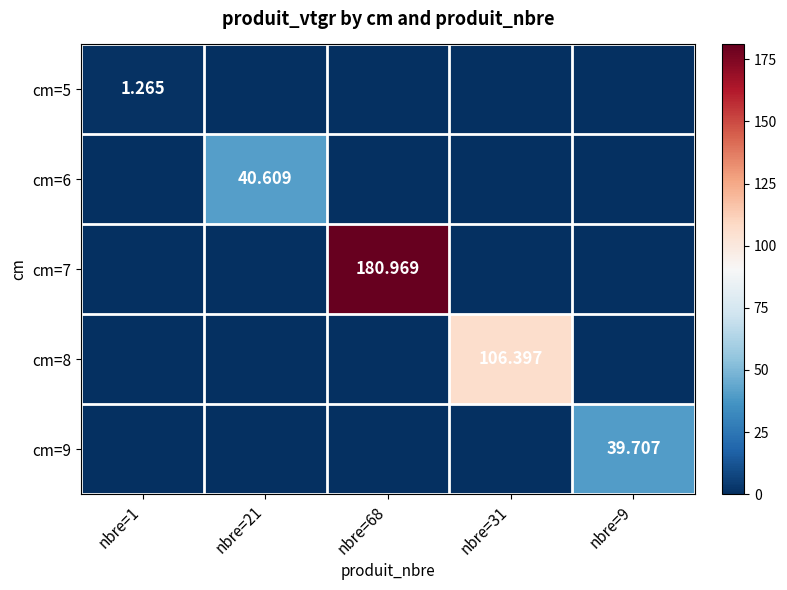

Which series has the widest spread of values?

cm=7